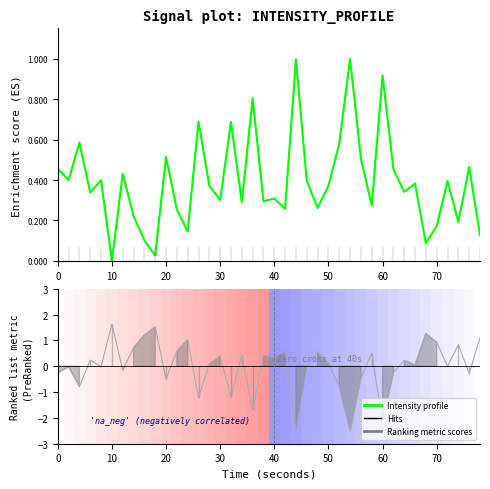

True or false: Ranked list metric (PreRanked) has a value of -0.7 at 20.

False